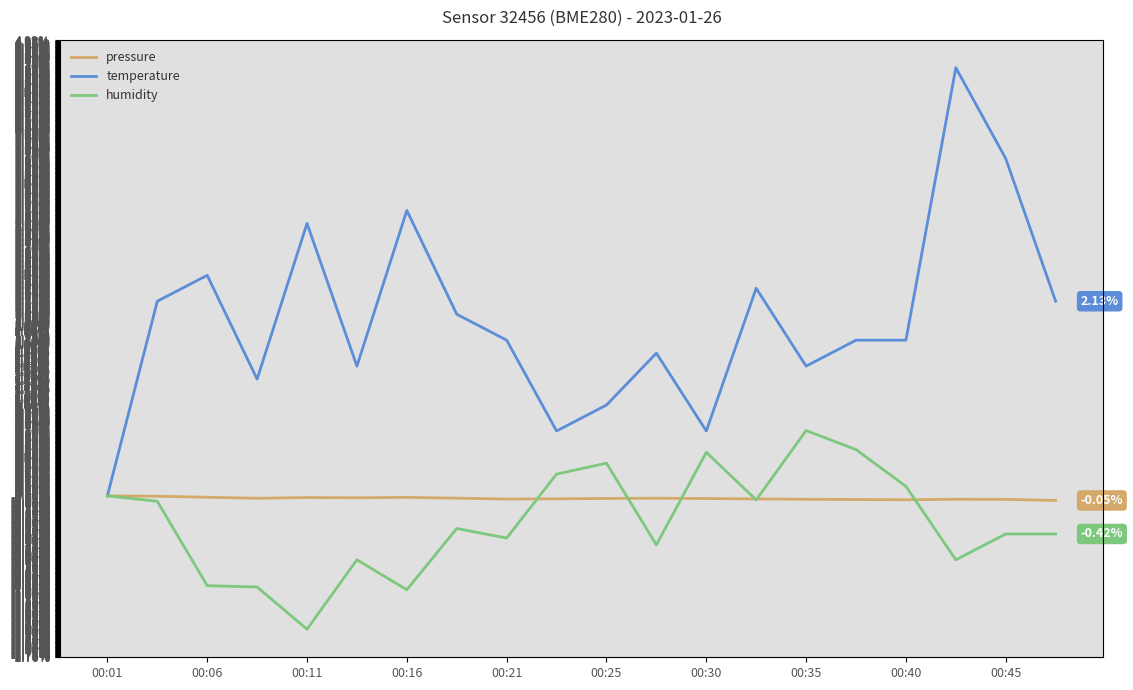

True or false: temperature and humidity cross at least once.

False